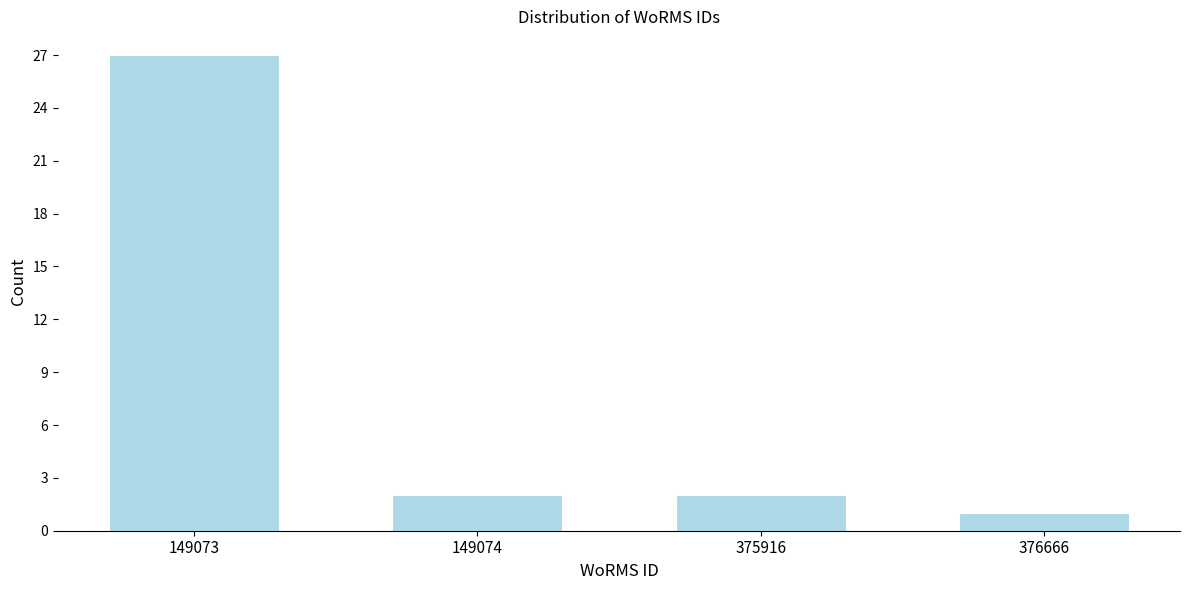

Reading left to right, what are all the values shown in this chart?

149073=27	149074=2	375916=2	376666=1